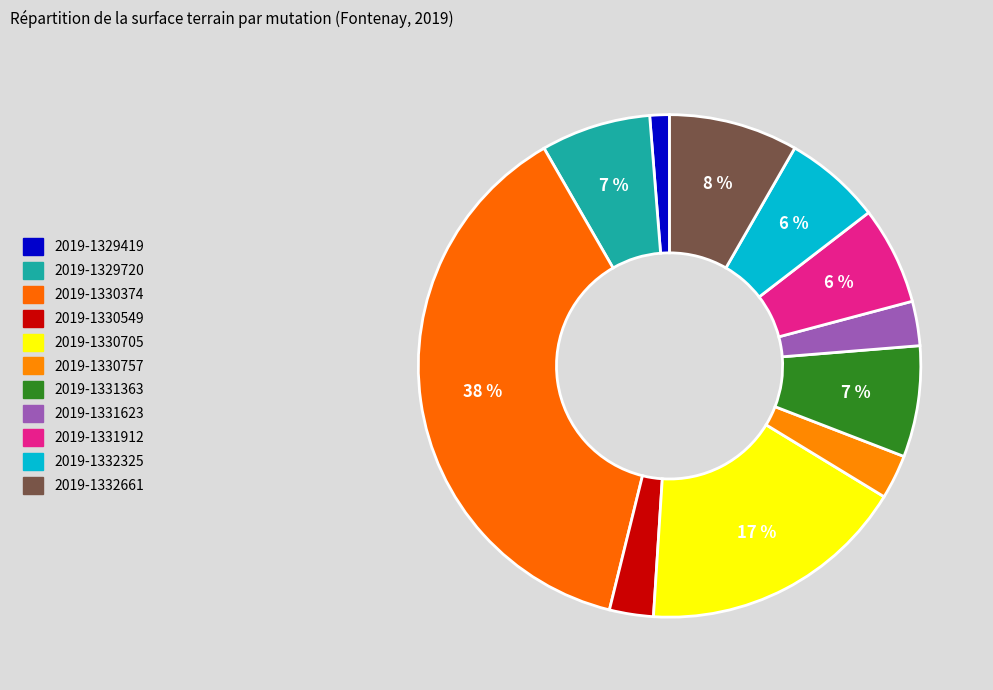

How many slices are in this pie chart?

11